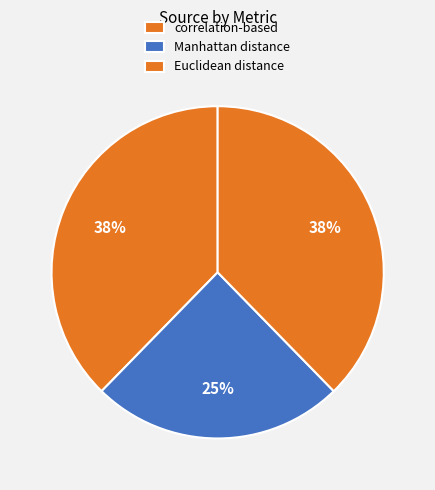

Count the number of slices in the pie.

3